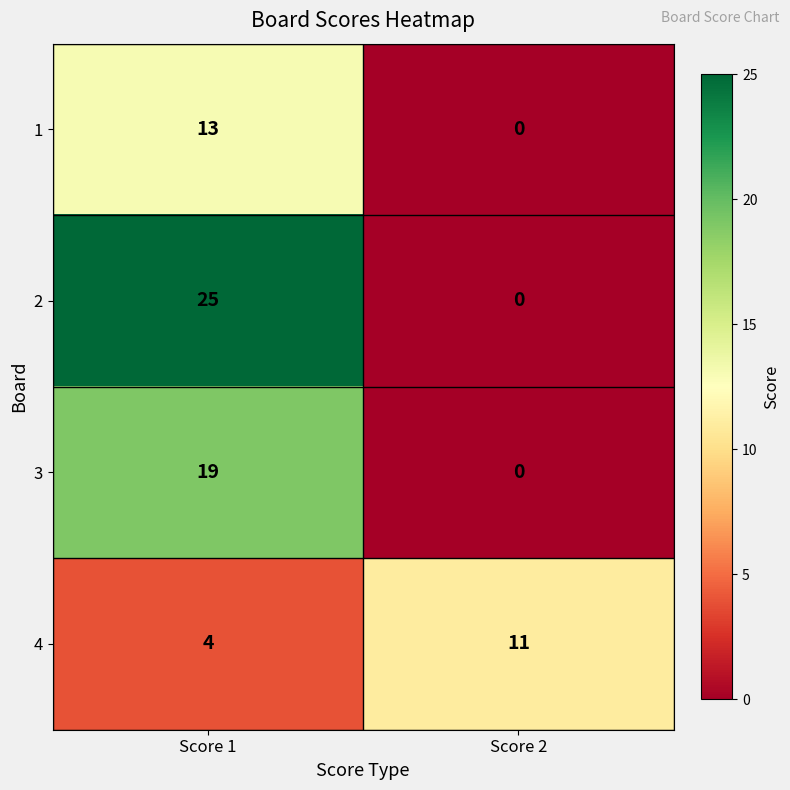

What is the sum of all 3 values?

19